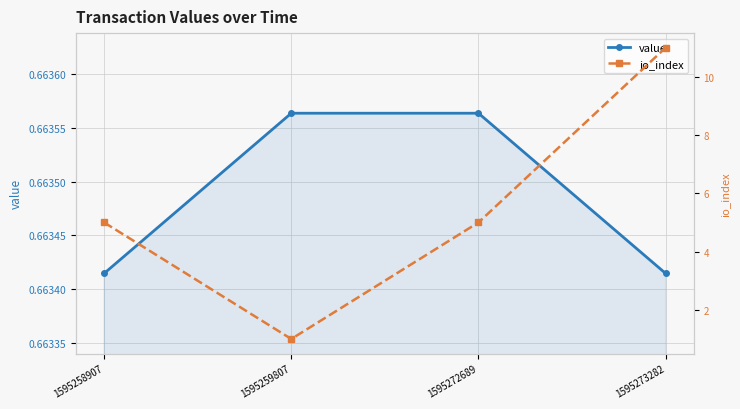

True or false: value and io_index intersect in this chart.

False